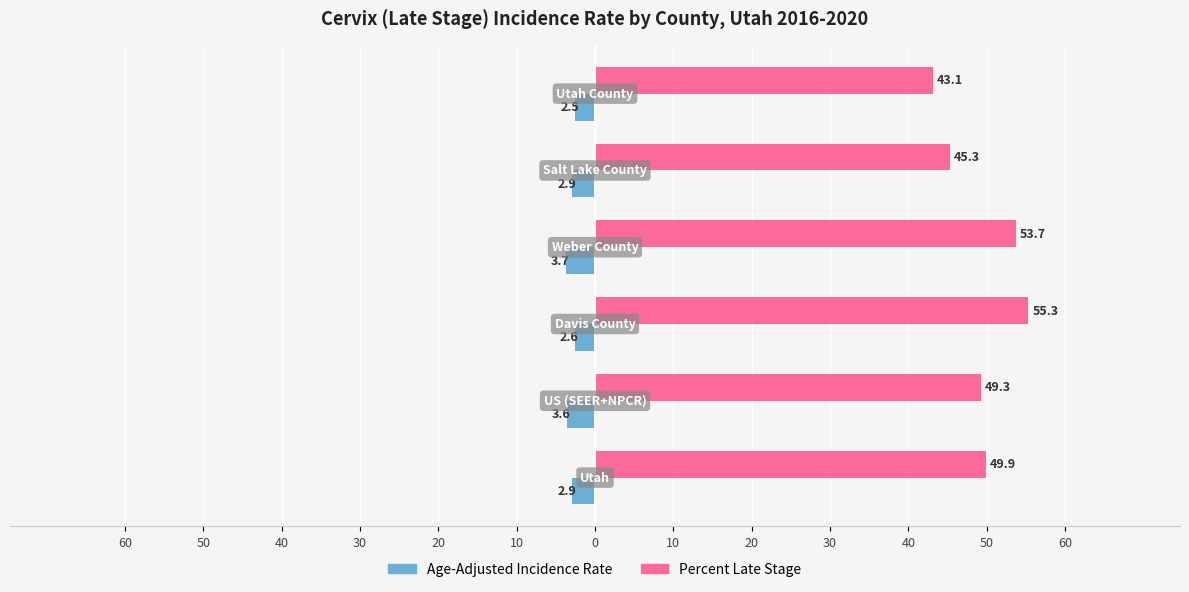

What is the sum of all Percent Late Stage values?

296.6